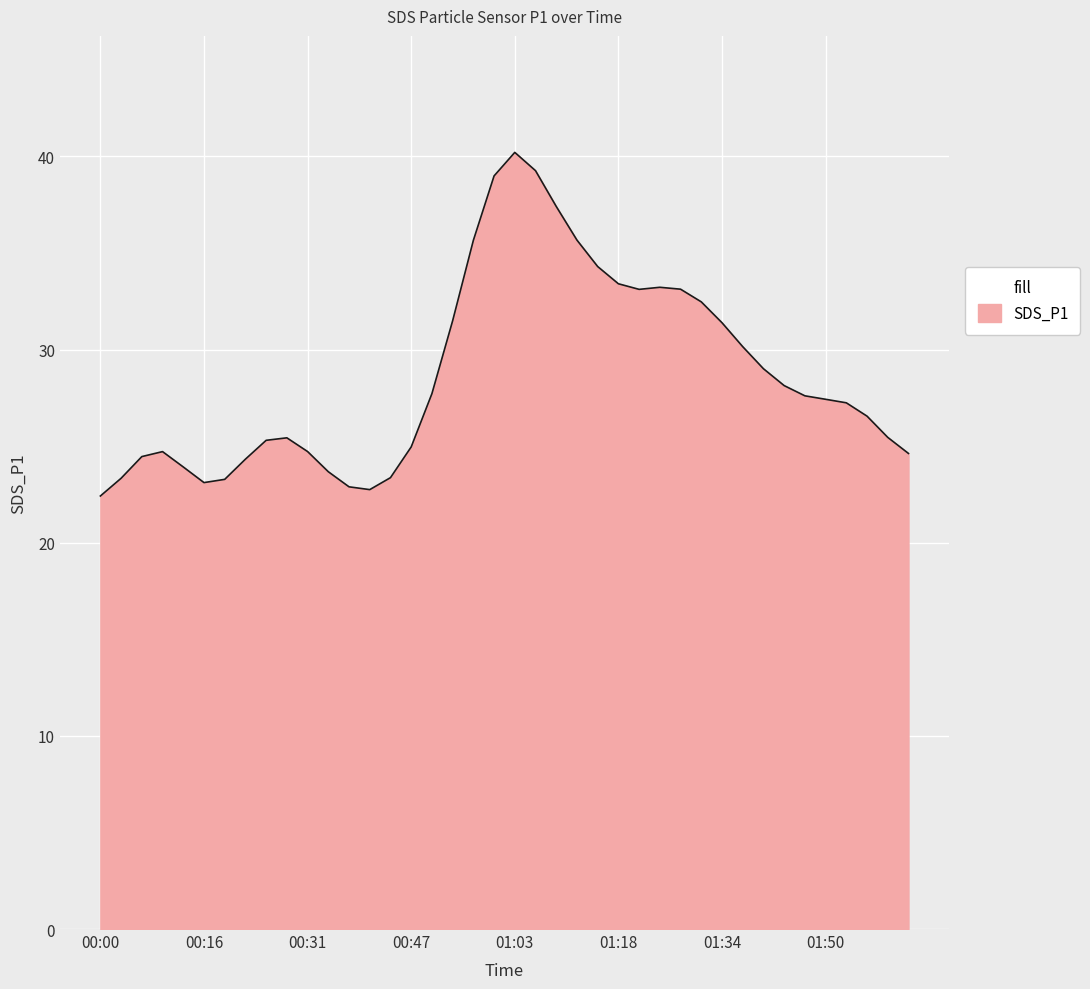

What is the minimum value shown in the chart?

22.4